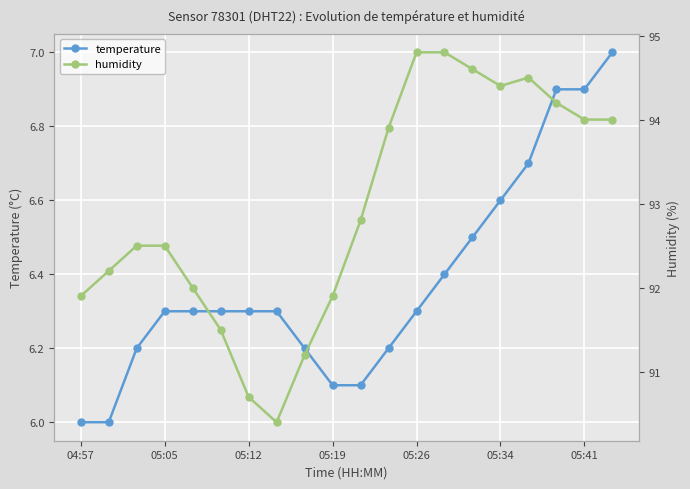

Is this an area chart (filled region under the line)?

No